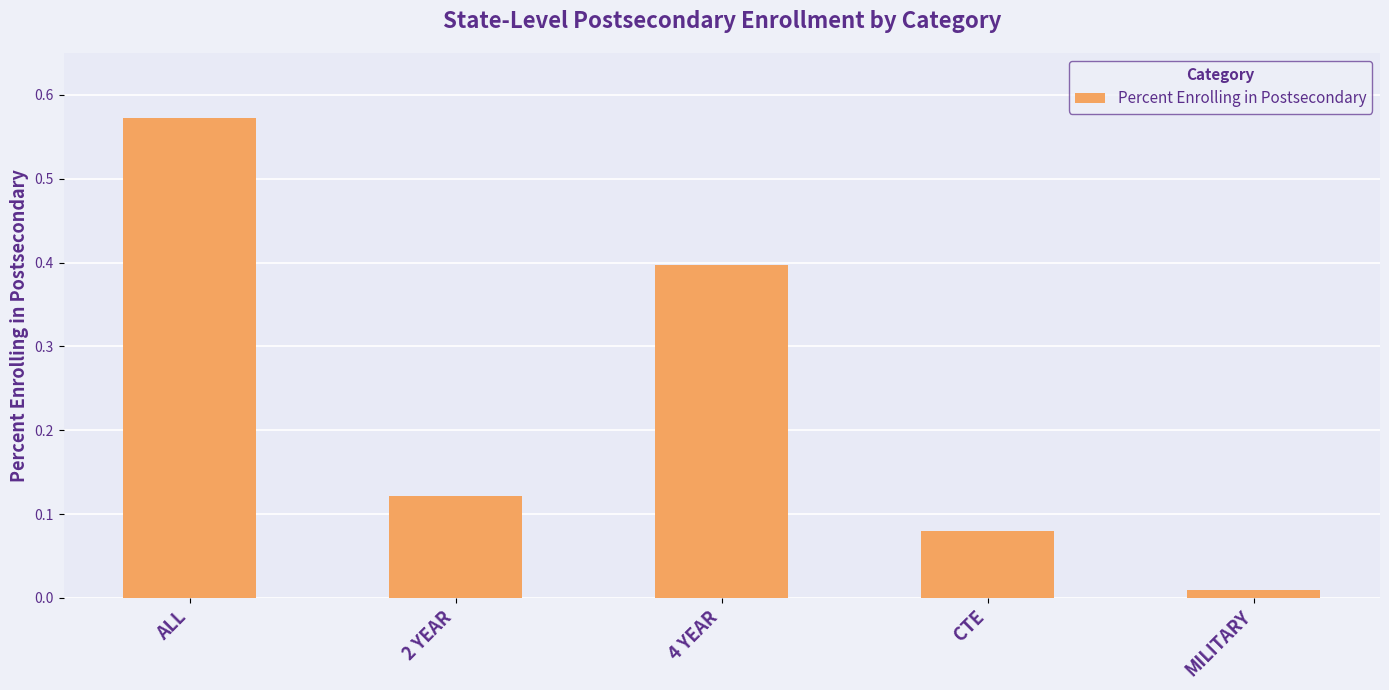

Rank the categories by value from highest to lowest.

ALL, 4 YEAR, 2 YEAR, CTE, MILITARY